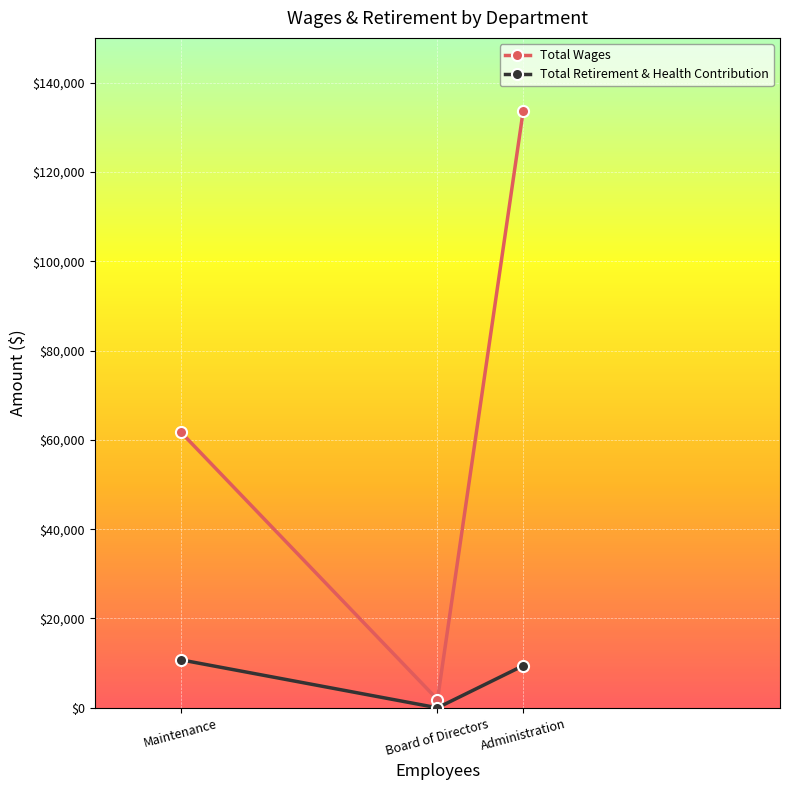

Is it true that Total Wages equals 1845 at Board of Directors?

True